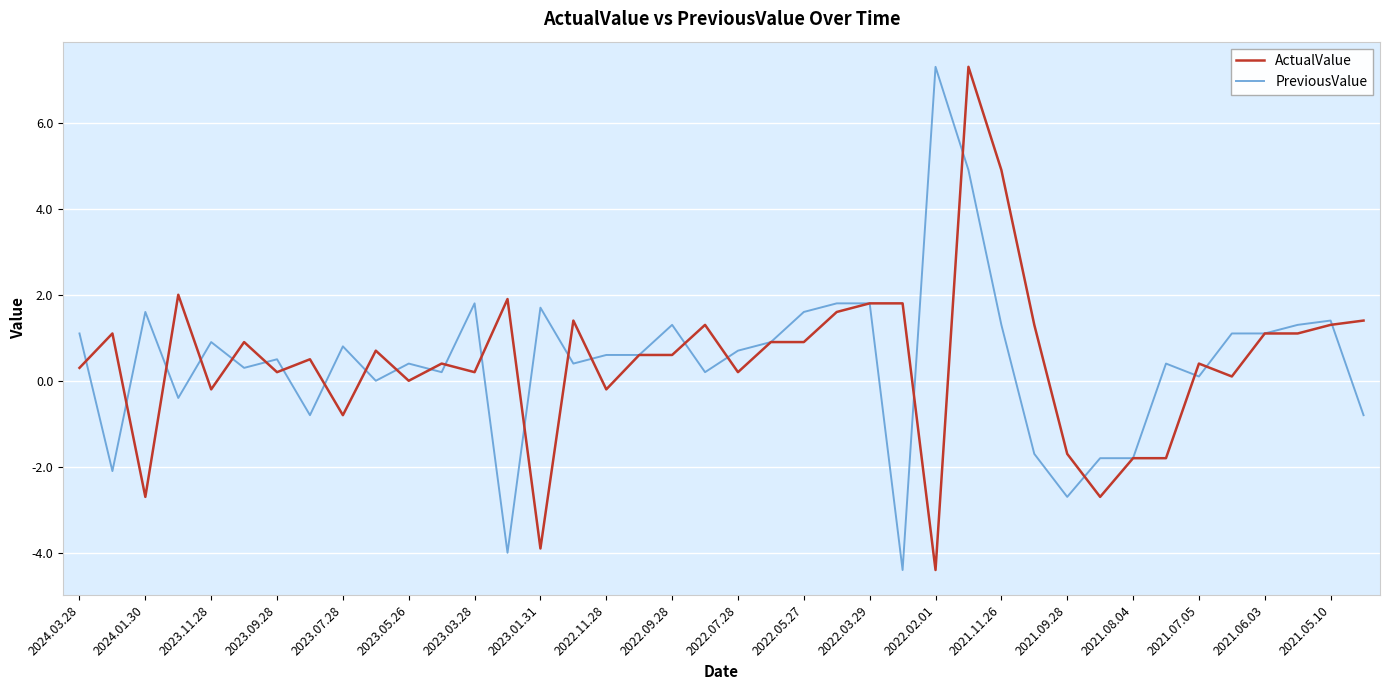

What is the minimum value shown in the chart?

-4.4